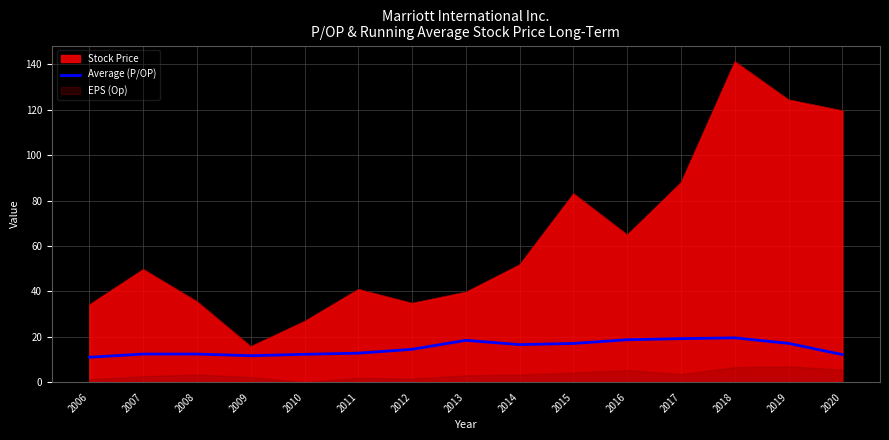

Where is the first local minimum?

2009